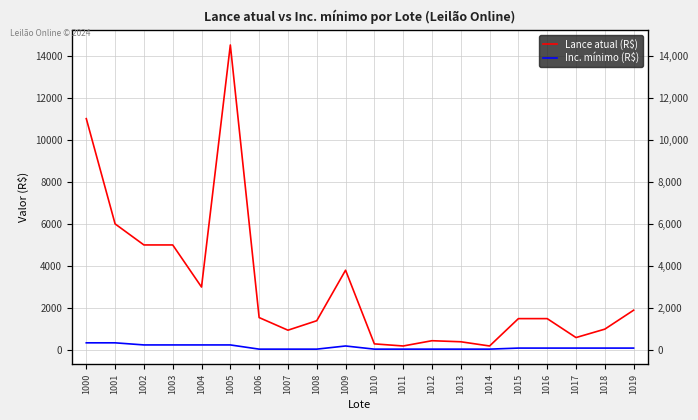

The value of Inc. mínimo (R$) at 1001 is 146. True or false?

False